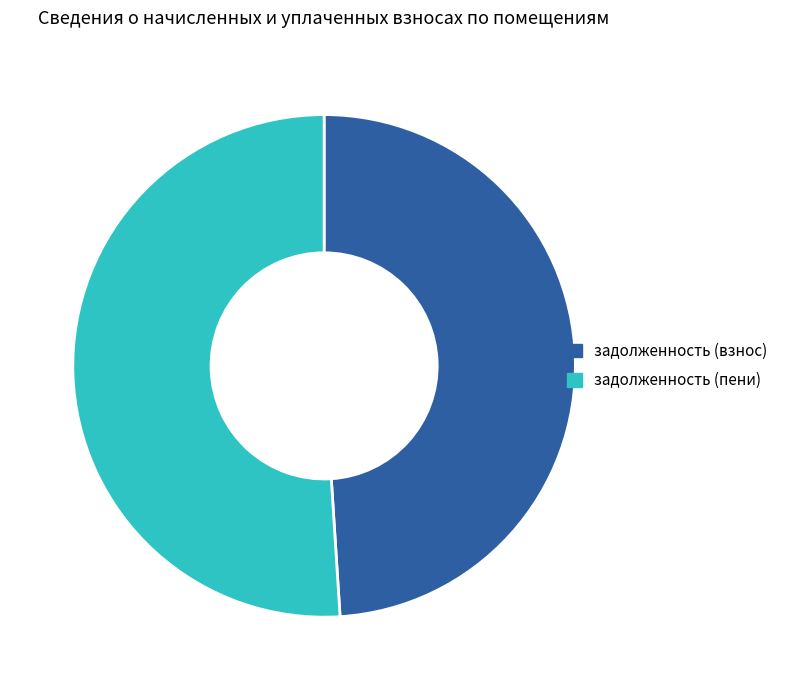

Is there a majority slice in this chart?

Yes